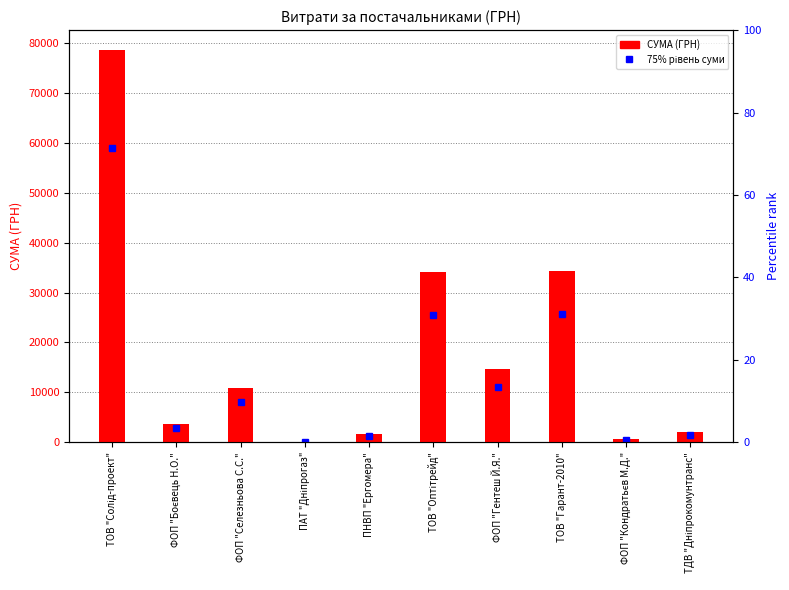

What is the change in value from ТОВ "Солід-проект" to ТОВ "Оптітрейд"?

-44567.0